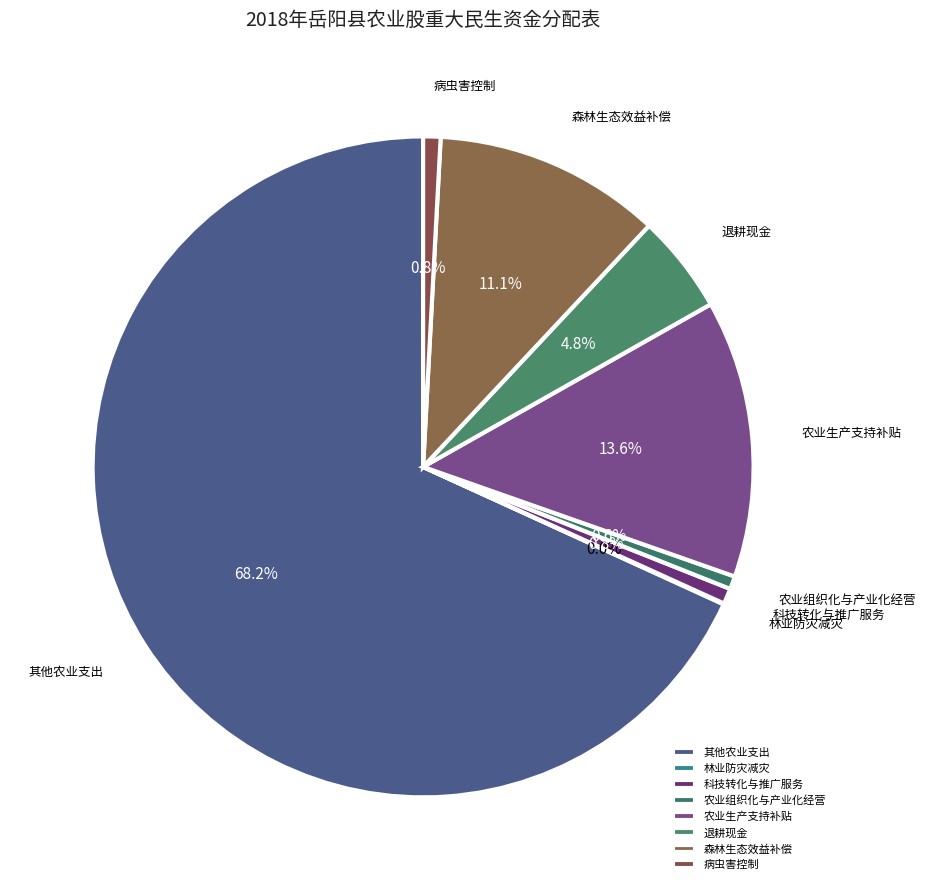

How much of the chart is everything except 农业生产支持补贴?

86.4%